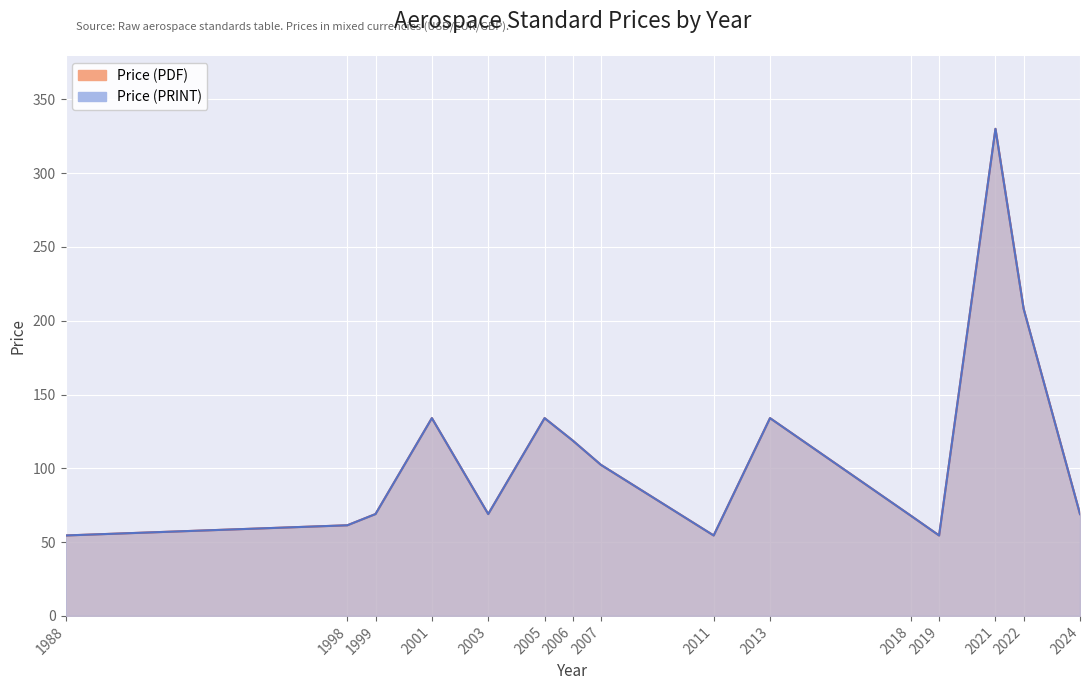

Where is the first local maximum for Price (PDF)?

2001